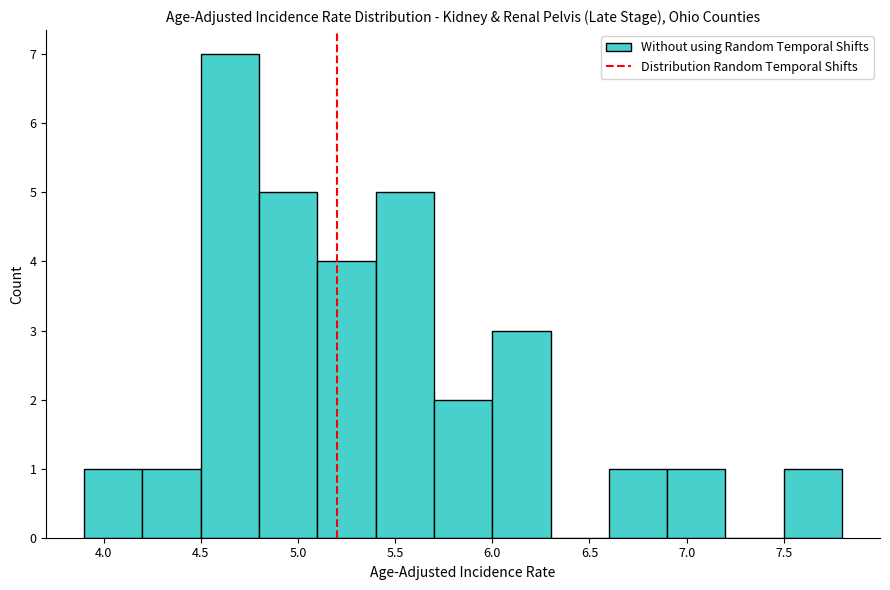

Reading left to right, list every bar in this chart as the range it spans on the x-axis followed by its height. The values are not printed on the chart, so give them approximately, as read against the axis.

3.9 to 4.2: 1
4.2 to 4.5: 1
4.5 to 4.8: 7
4.8 to 5.1: 5
5.1 to 5.4: 4
5.4 to 5.7: 5
5.7 to 6.0: 2
6.0 to 6.3: 3
6.3 to 6.6: 0
6.6 to 6.9: 1
6.9 to 7.2: 1
7.2 to 7.5: 0
7.5 to 7.8: 1